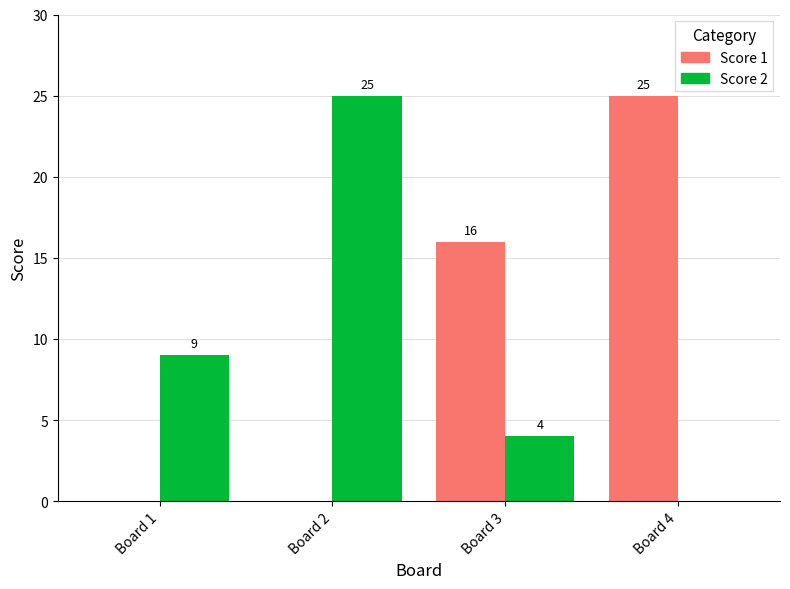

Between Board 3 and Board 4, which series saw the biggest shift?

Score 1